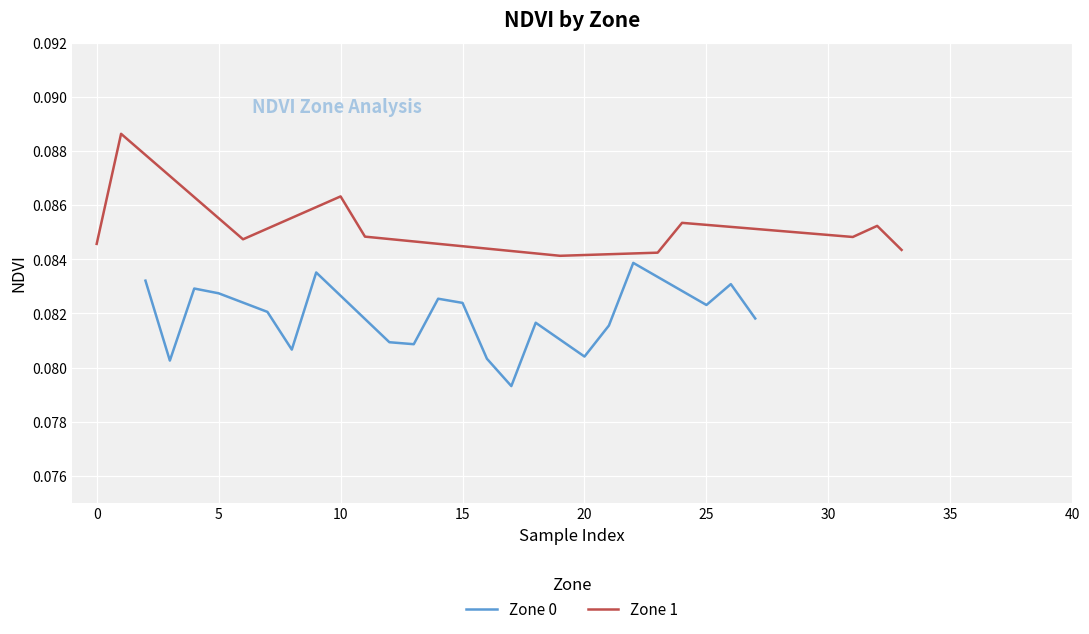

Where is the first local maximum?

4